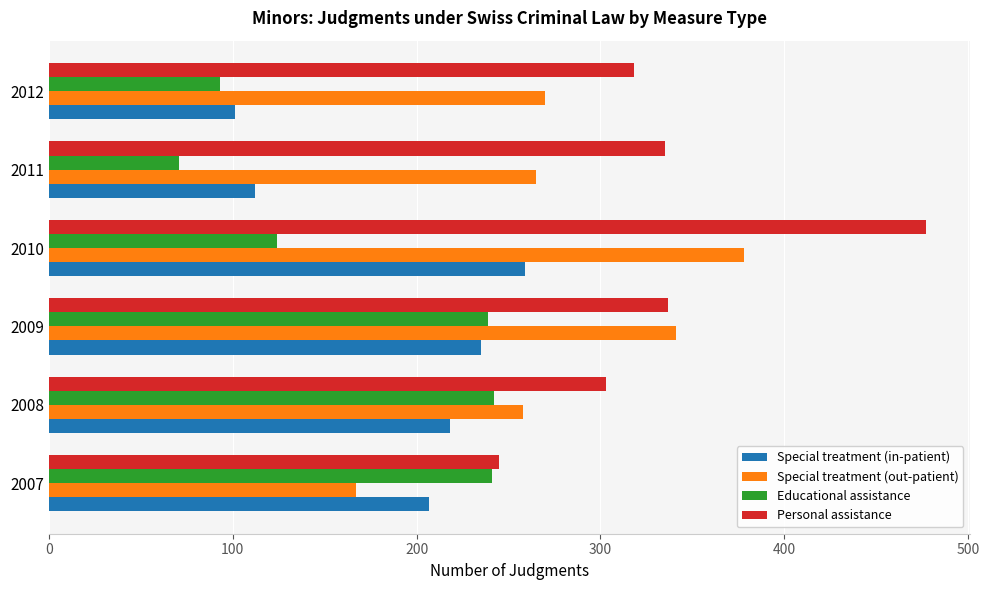

Rank the series by their maximum value, from lowest to highest.

Educational assistance, Special treatment (in-patient), Special treatment (out-patient), Personal assistance